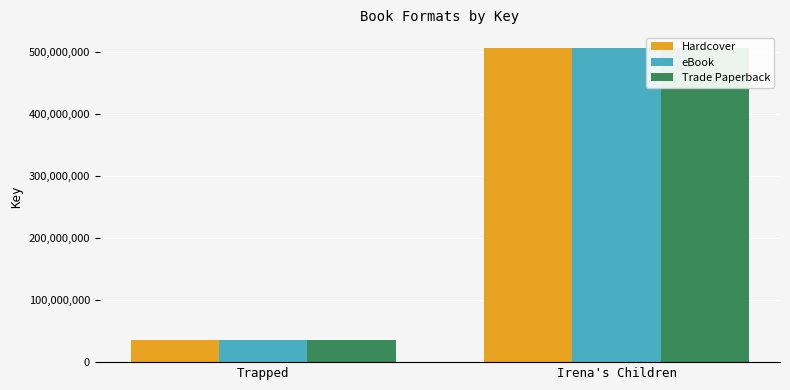

What is the difference between the Hardcover values at Trapped and Irena's Children?

472477375